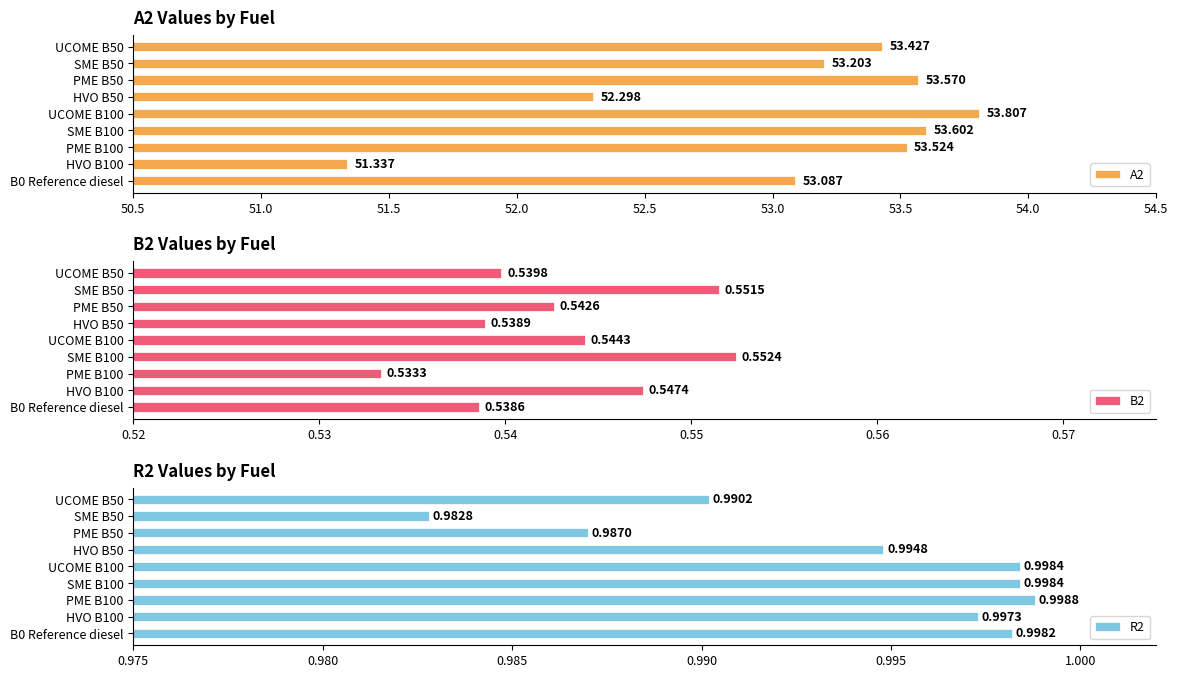

Are the bars grouped side by side (vs. stacked)?

Yes